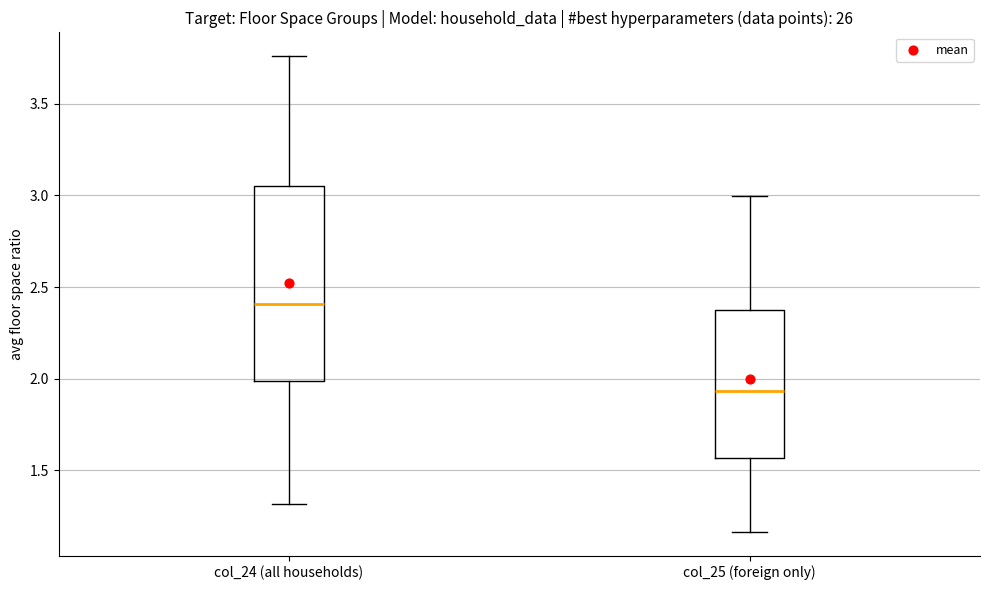

Reading left to right, transcribe this box plot: for each box, give where its median line is, the range the box spans, and where its two whiskers end, as read against the y-axis. The values are not printed on the chart, so give them approximately, as read against the axis.

col_24 (all households): median 2.40, box 2.00 to 3.05, whiskers 1.30 to 3.75
col_25 (foreign only): median 1.95, box 1.55 to 2.40, whiskers 1.15 to 3.00